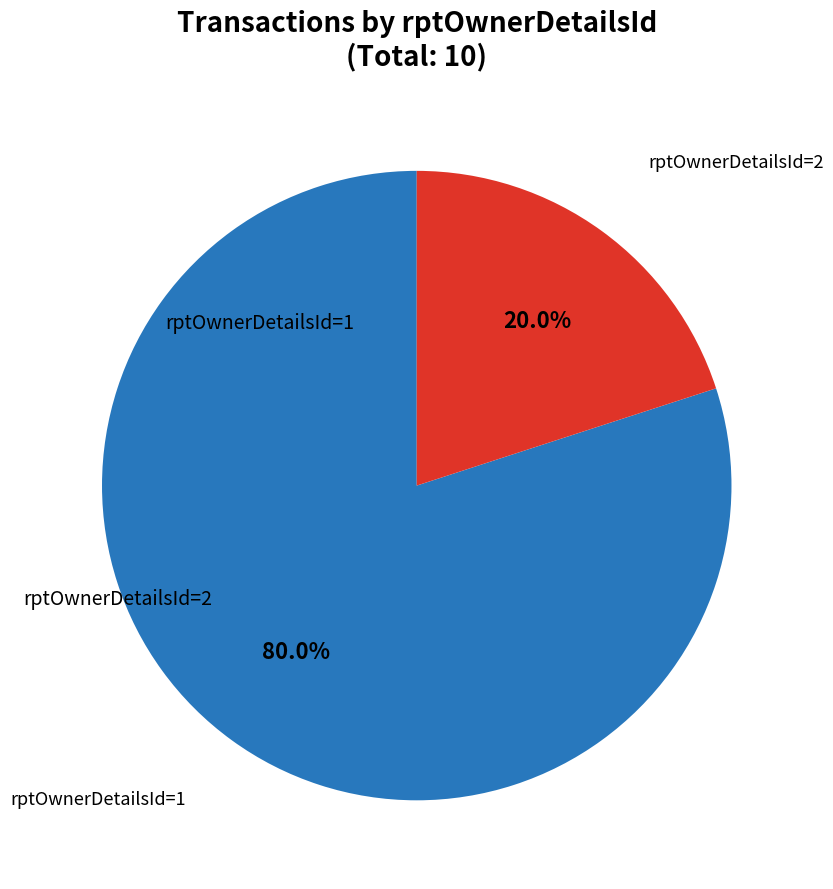

Is there a majority slice in this chart?

Yes